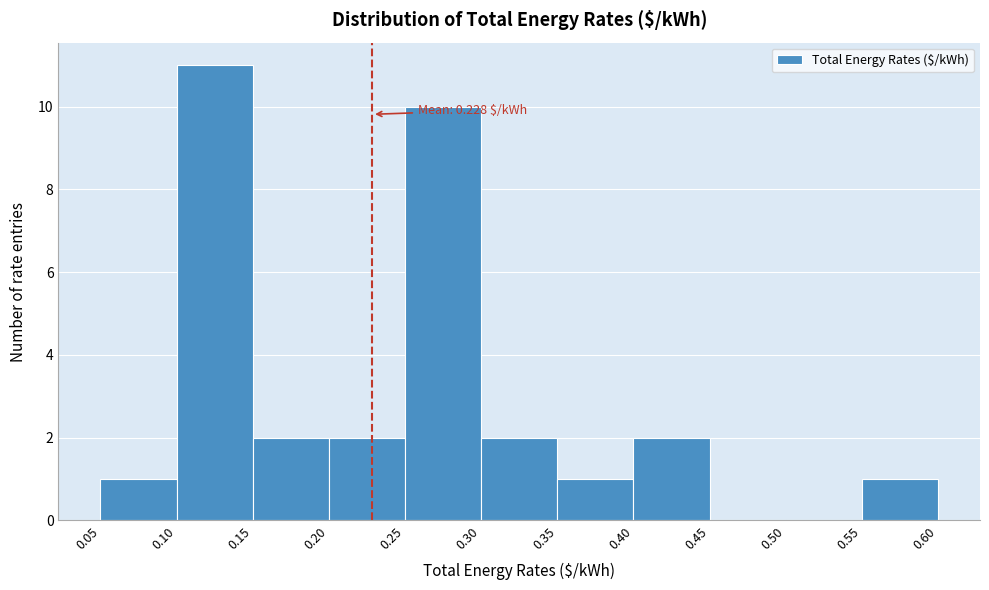

Which range on the x-axis has the tallest bar?

0.10 to 0.15